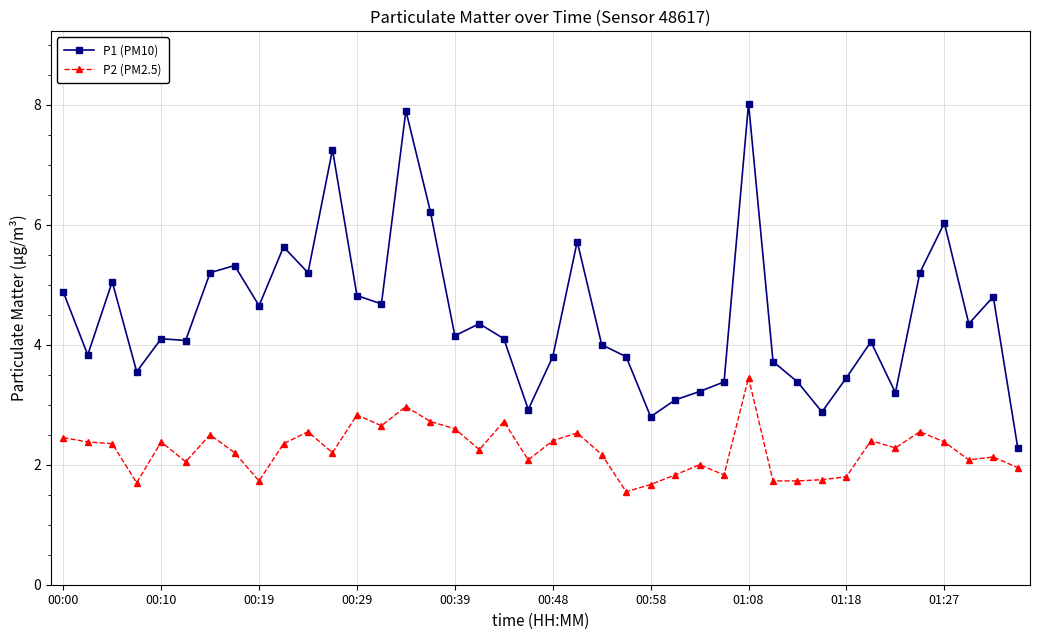

Which series has the widest spread of values?

P1 (PM10)